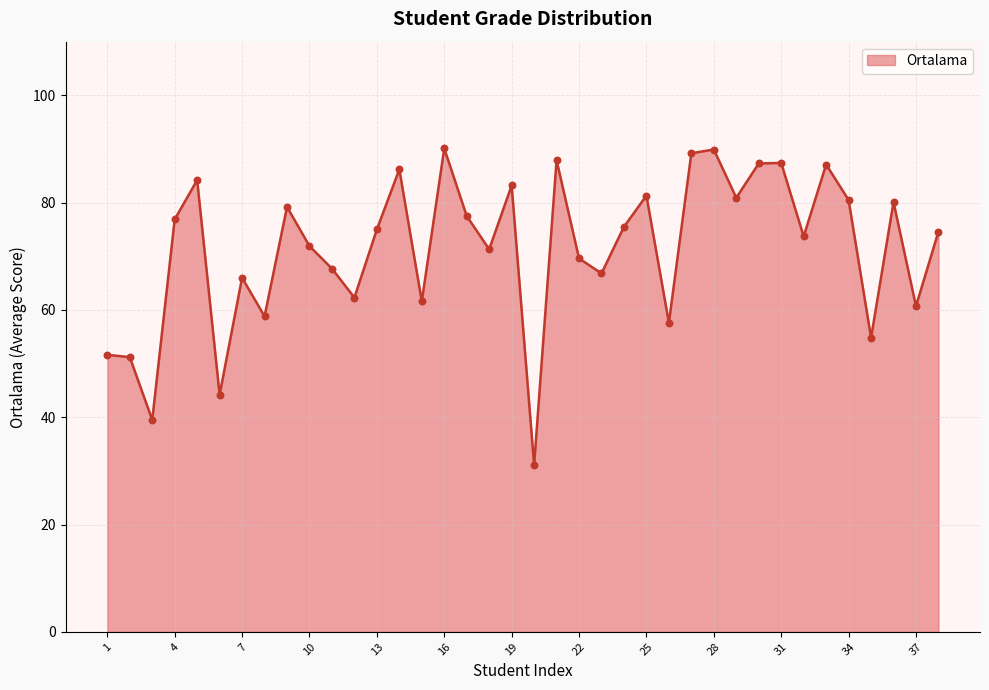

What is the greatest value displayed?

90.1